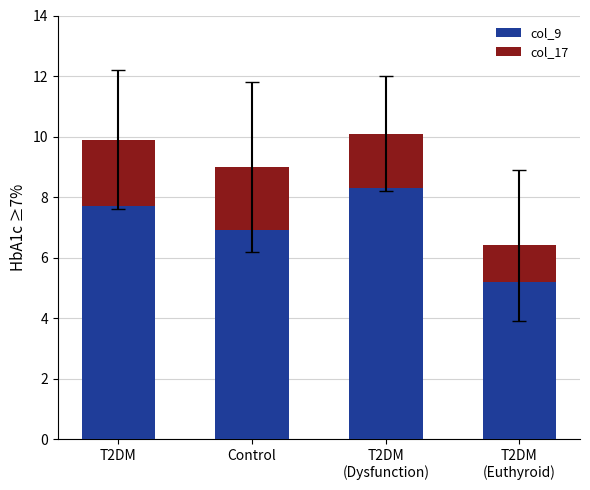

The value of col_9 at T2DM
(Euthyroid) is 1.7. True or false?

False